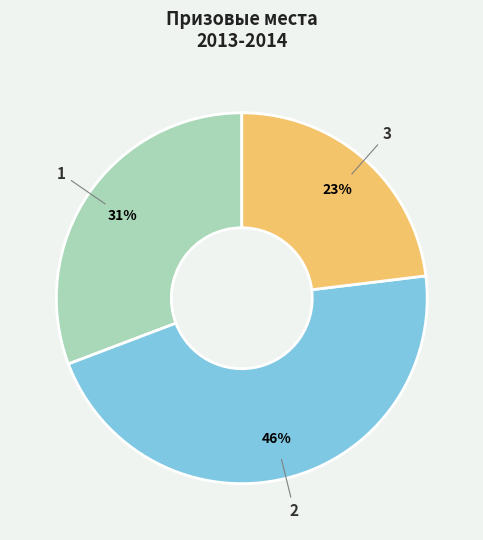

To the nearest percent, what is the average slice percentage?

33%